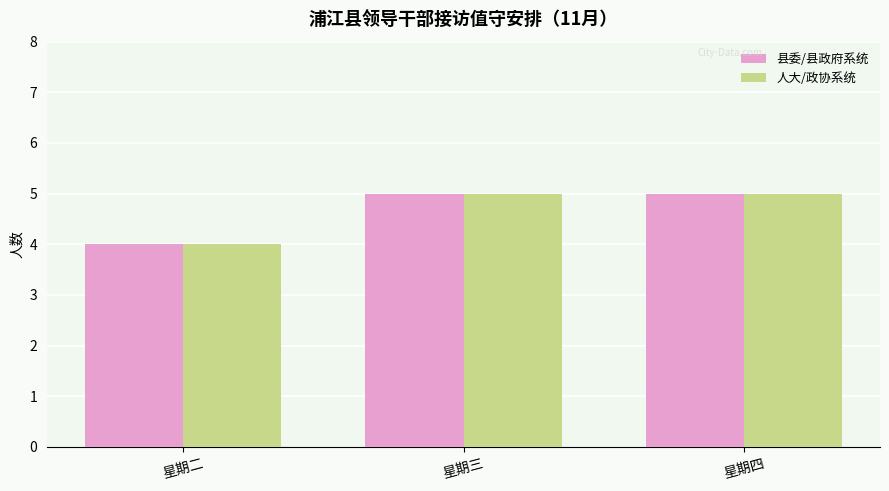

Where is 县委/县政府系统 nearest to the value 4?

星期二